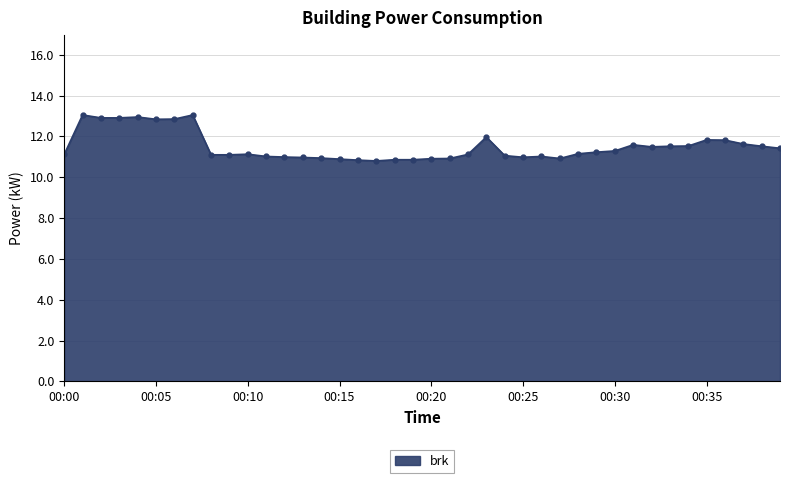

What is the smallest value displayed?

10.8